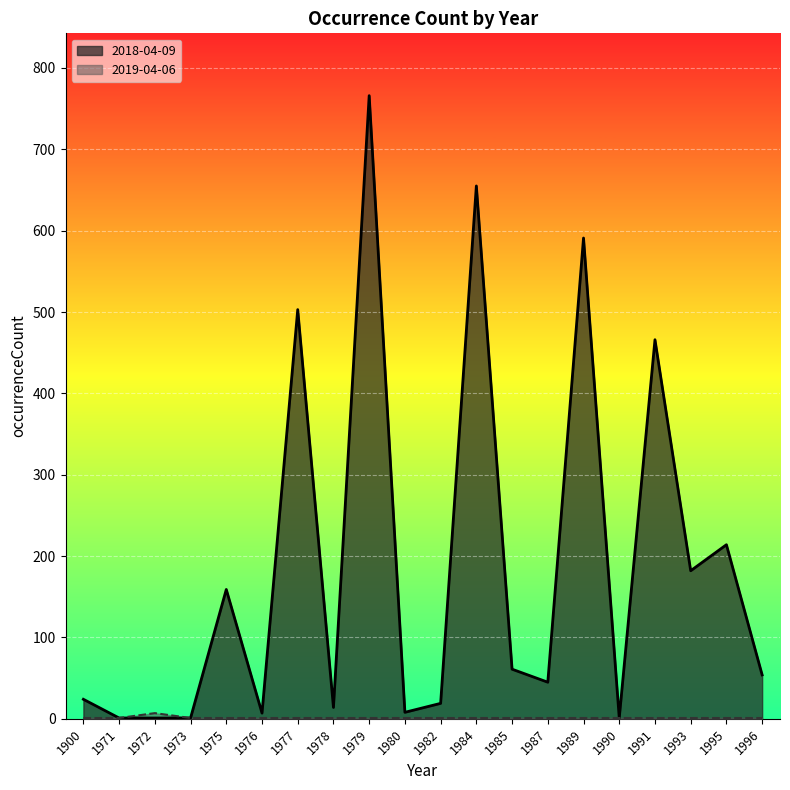

Reading left to right, extract all data points from this chart.

2018-04-09: 24	1	1	1	159	7	503	14	766	8	19	655	61	45	591	1	466	182	214	54
2019-04-06: 1	1	7	1	1	1	1	1	1	1	1	1	1	1	1	1	1	1	1	1